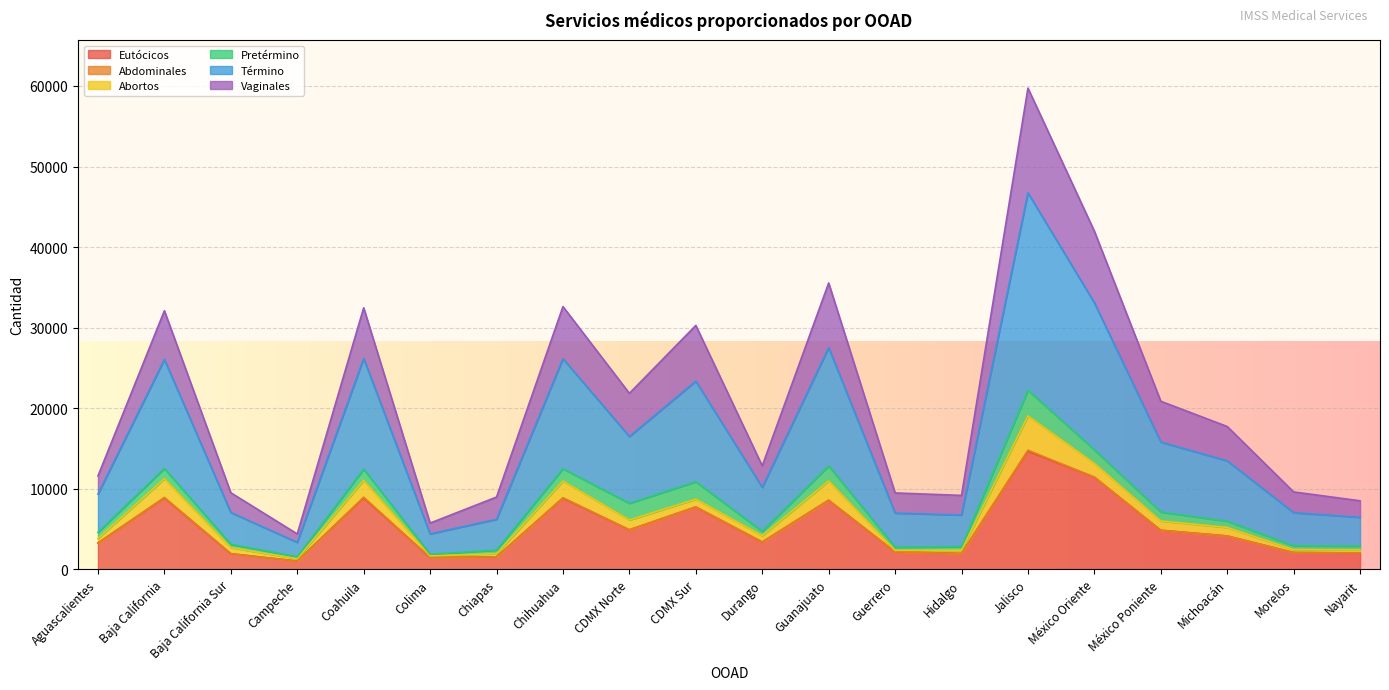

At which category is the sum across all series the highest?

Jalisco